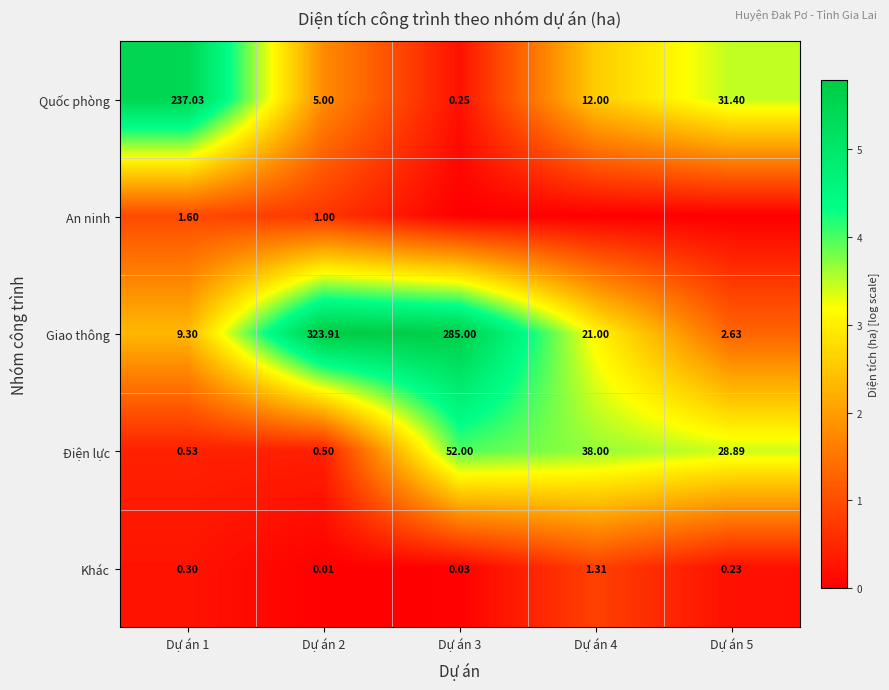

Is the value of Điện lực at Dự án 4 greater than the value of Khác at Dự án 2?

Yes